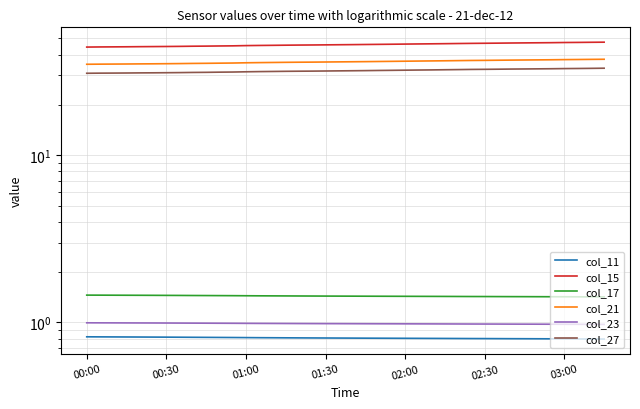

True or false: col_11 has a value of 0.2 at 17.

False